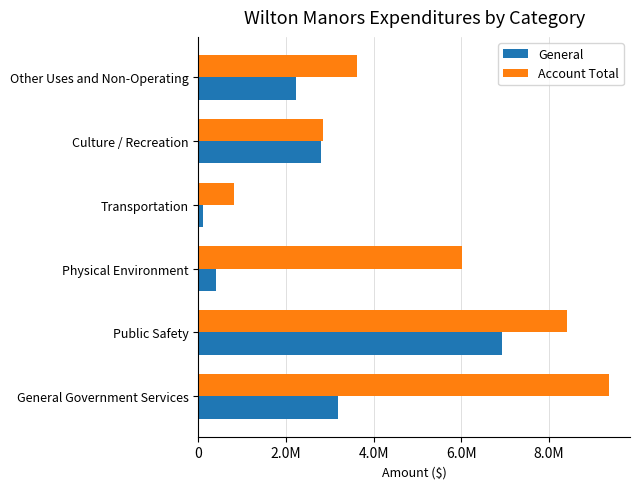

What are all the series names shown in the legend?

General, Account Total